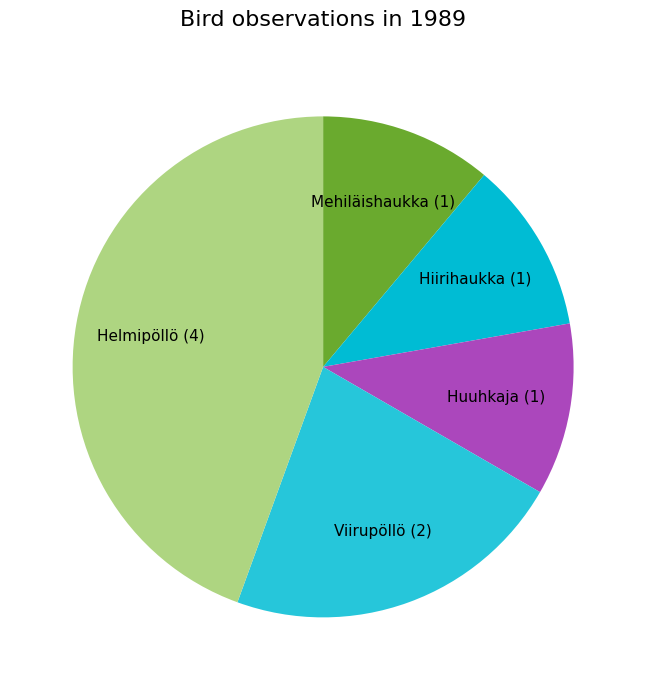

Which category has the biggest portion of the pie?

Helmipöllö